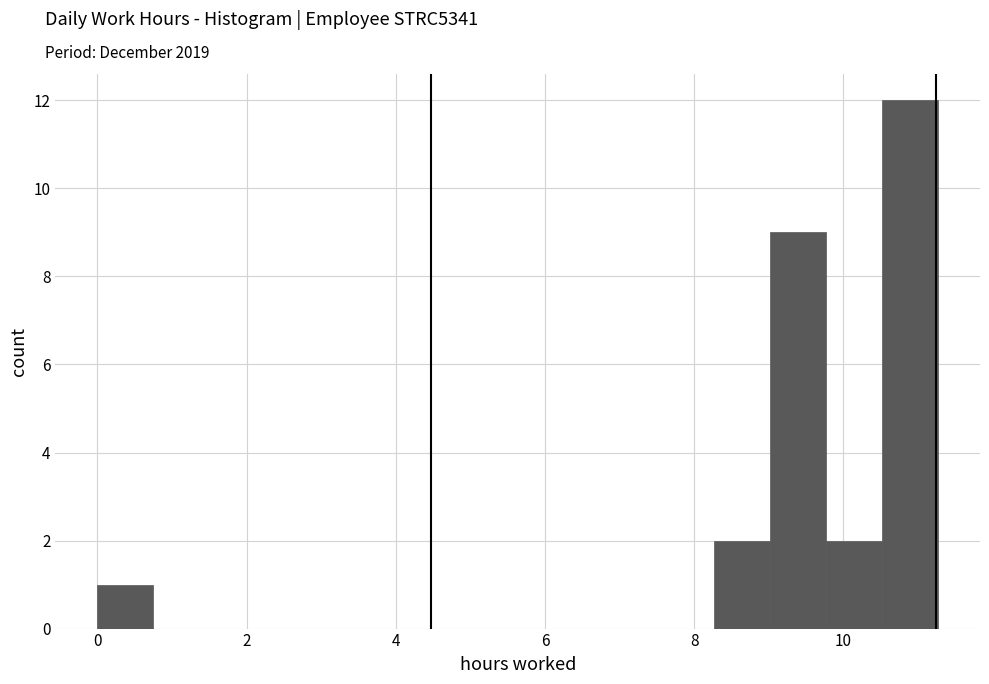

Read against the x-axis, roughly where is the centre of the tallest bar?

10.8